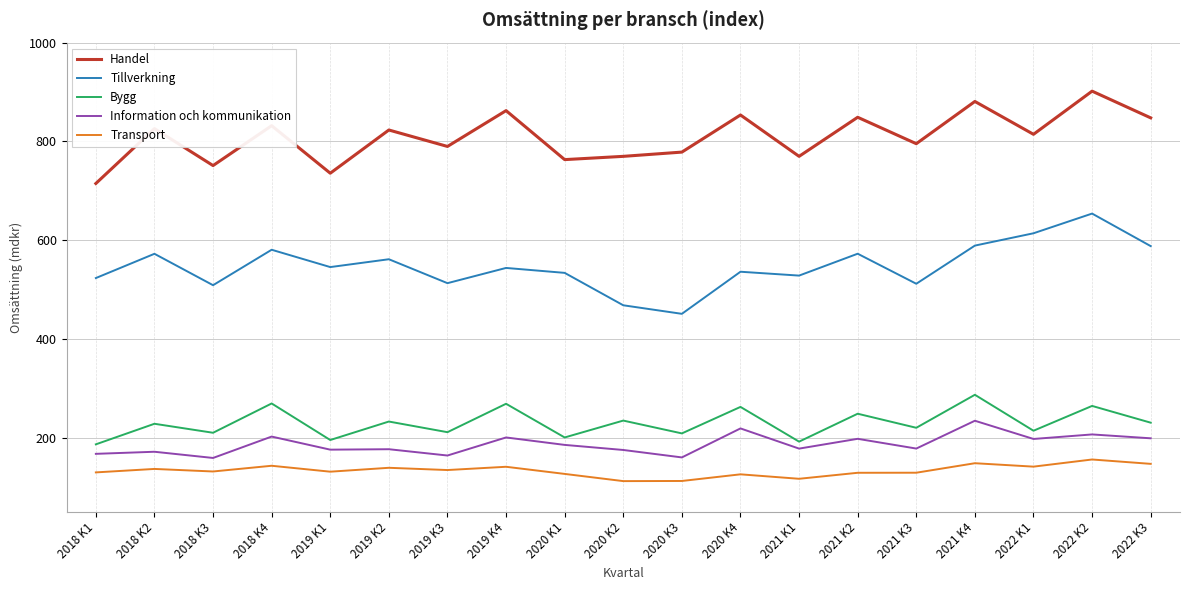

List the series in order of their peak value, lowest first.

Transport, Information och kommunikation, Bygg, Tillverkning, Handel